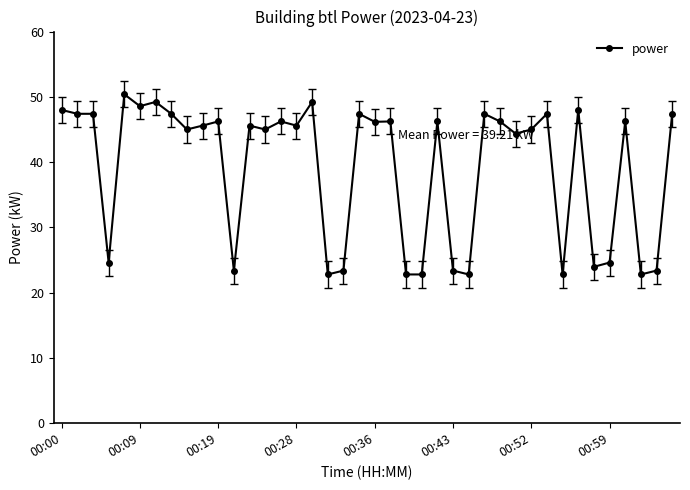

What is the smallest value displayed?

22.8